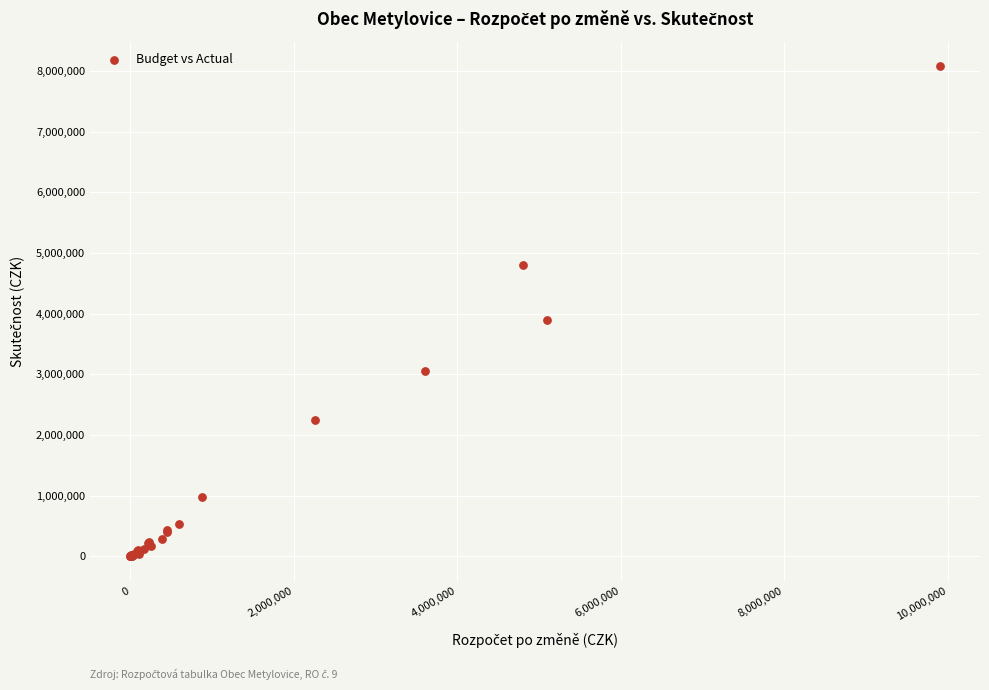

What Y value in the scatter plot is closest to 4039836?

3888177.5